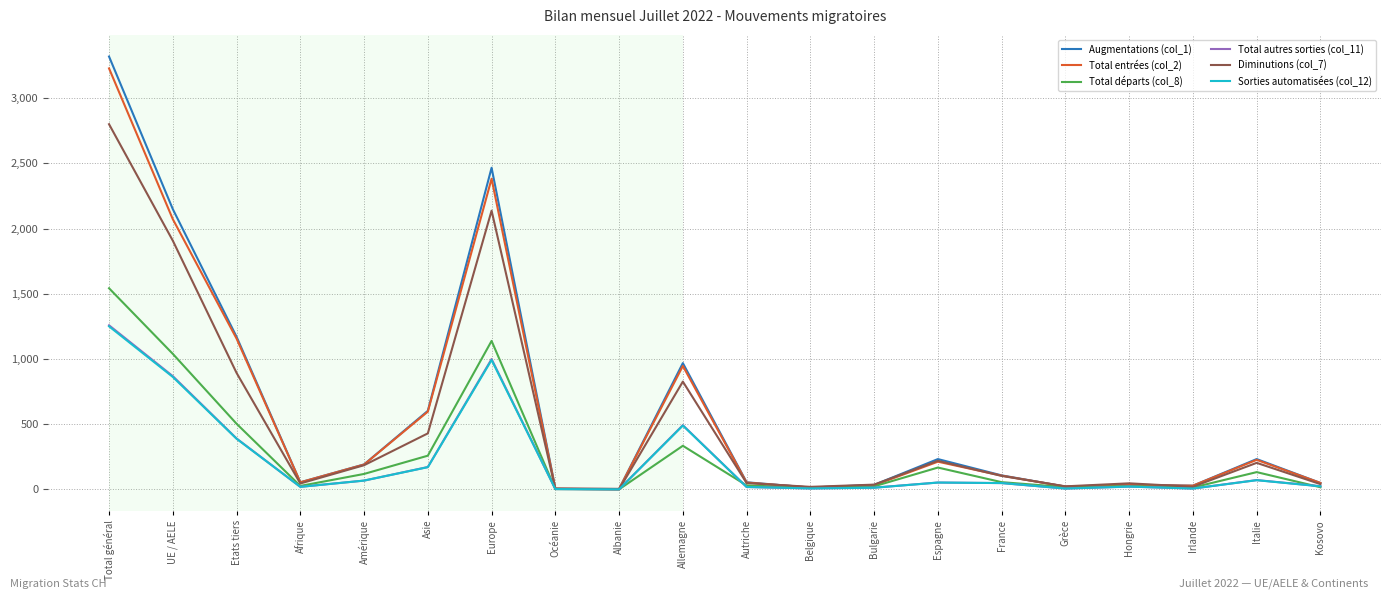

What position from the left is Asie?

6